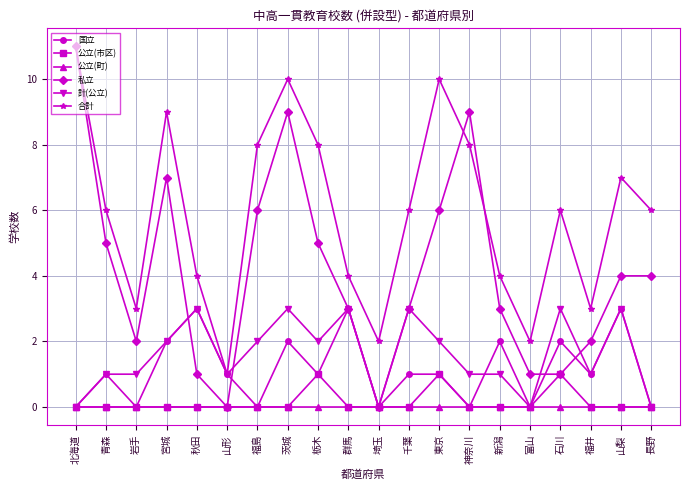

What is the total value across all series at 青森?

13